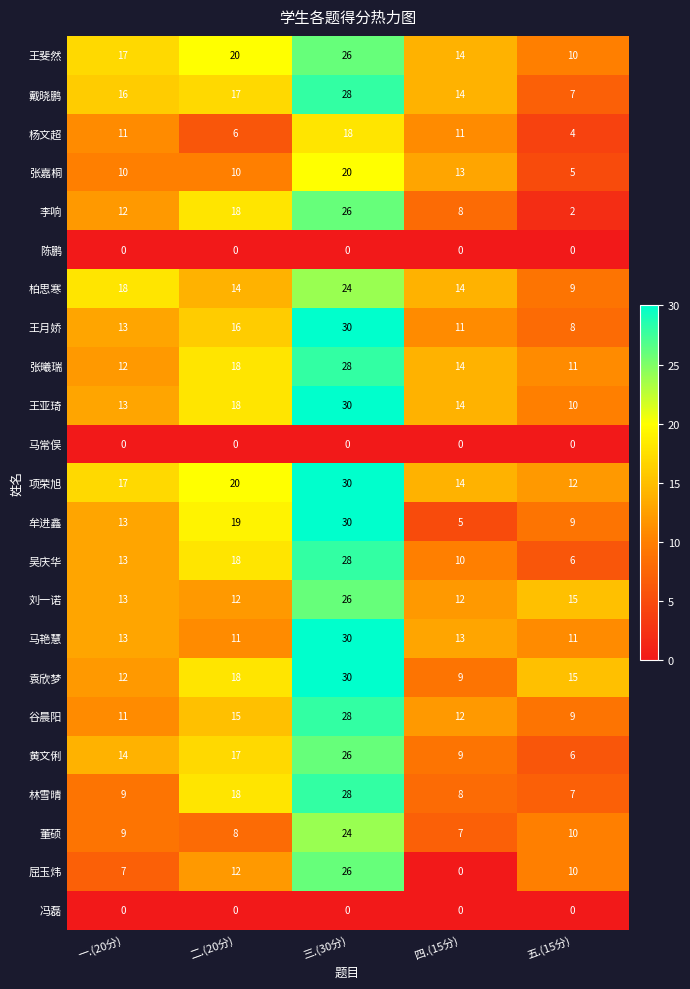

What is the difference between the highest and lowest values at 五.(15分)?

15